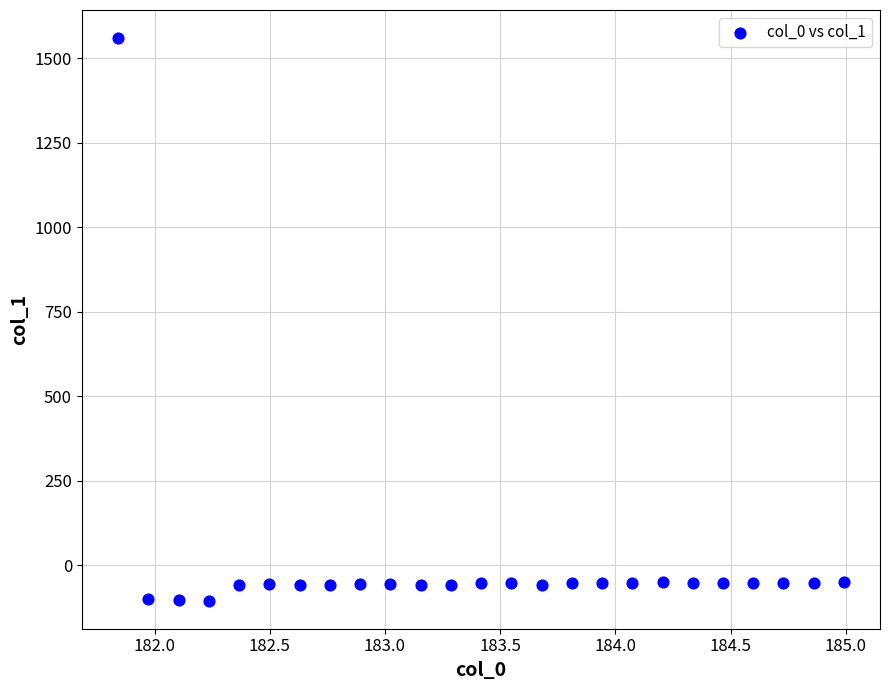

What is the range of X values (max minus min)?

3.1